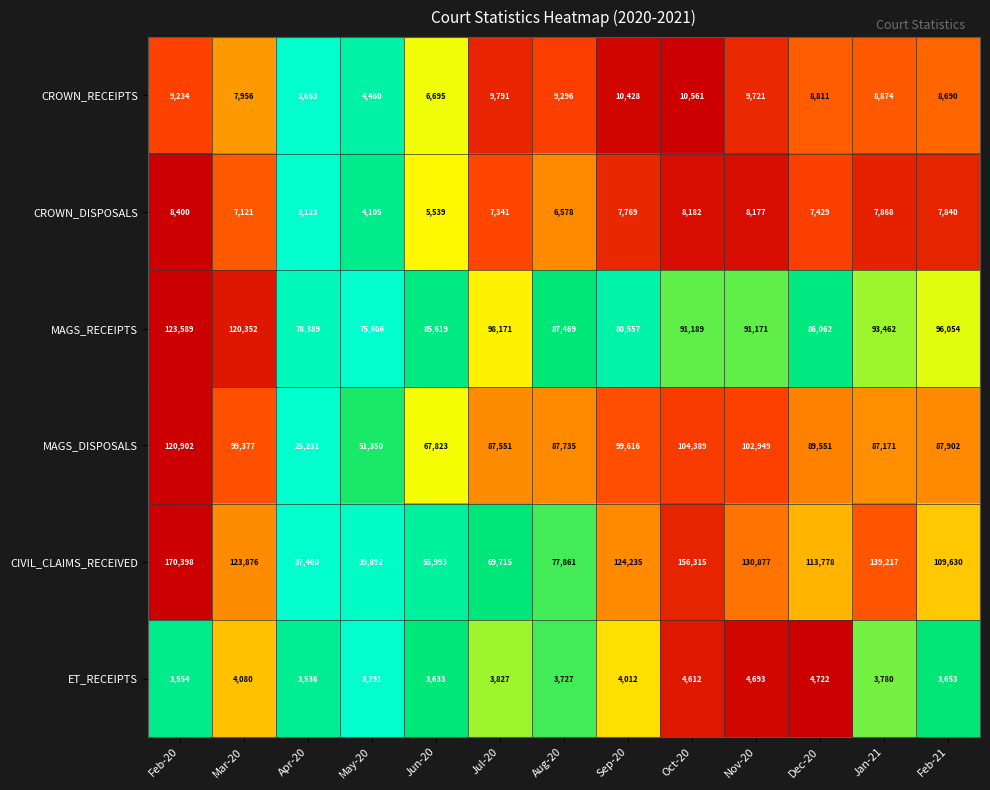

Which series has the largest total across all categories?

CIVIL_CLAIMS_RECEIVED